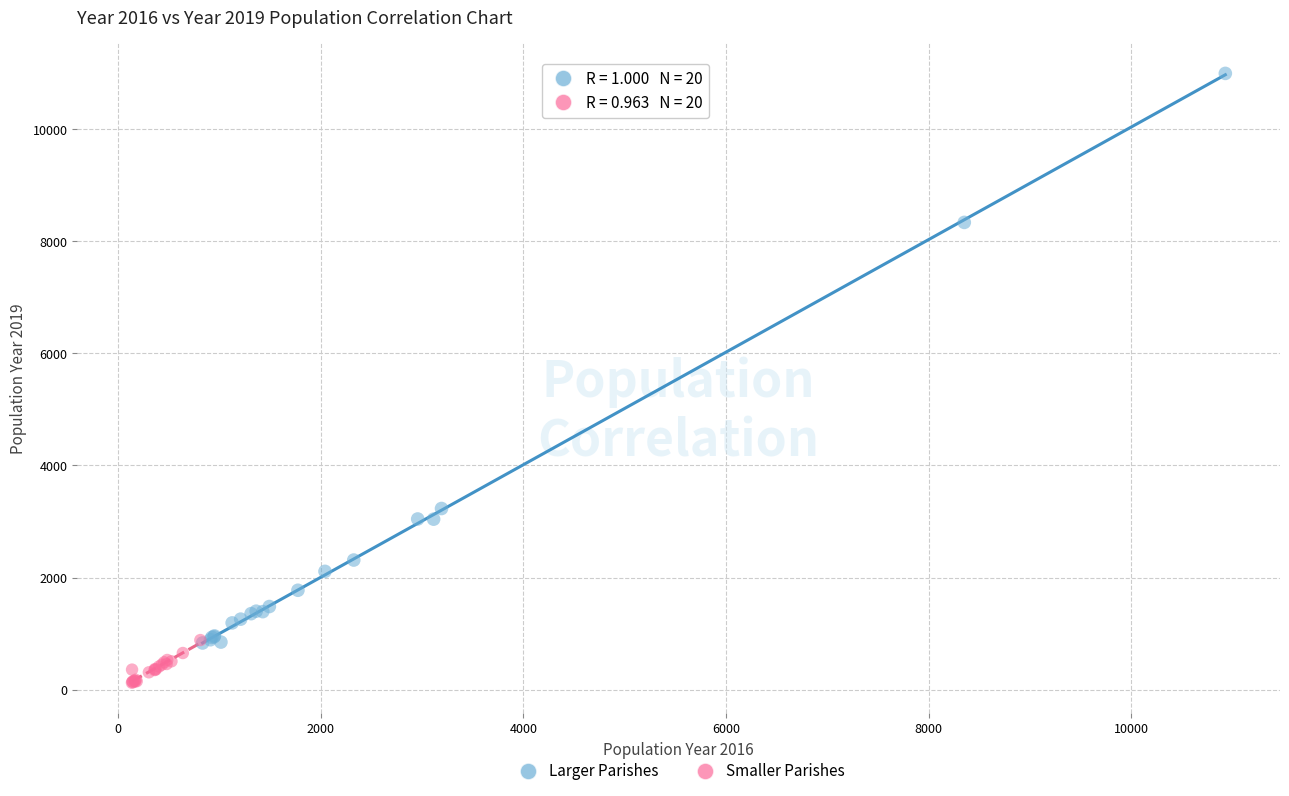

Which series contains the highest Y value?

Larger Parishes